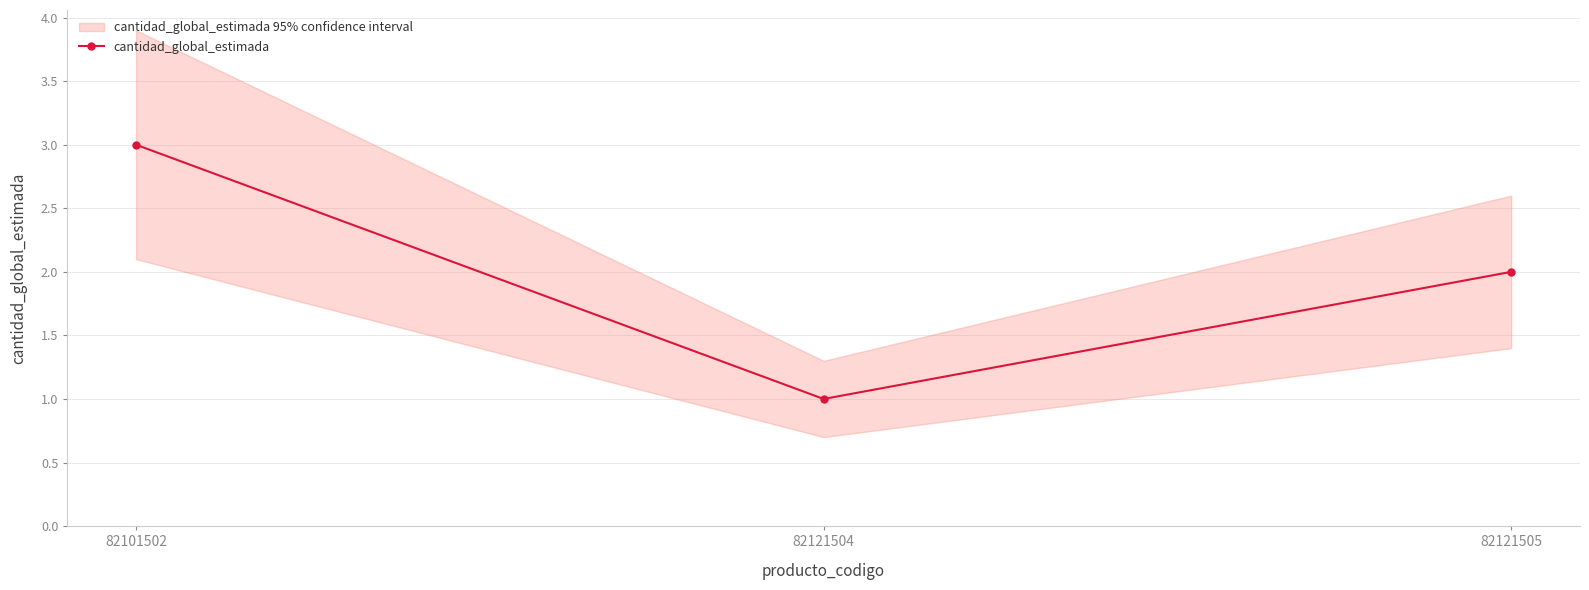

Which has a higher value, 82121505 or 82121504?

82121505